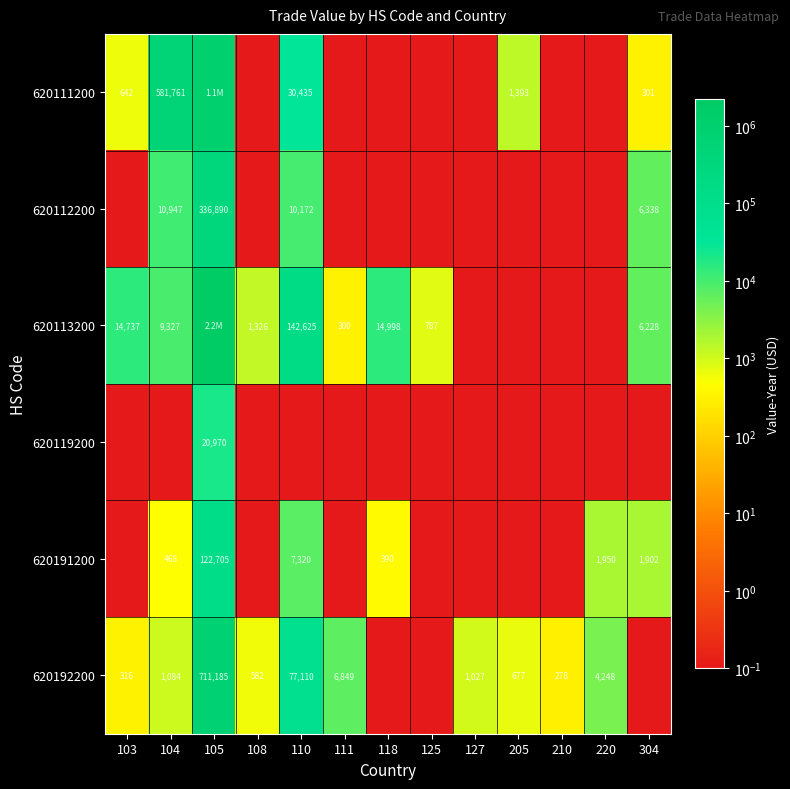

Is the value of 620112200 at 304 greater than the value of 620191200 at 304?

Yes